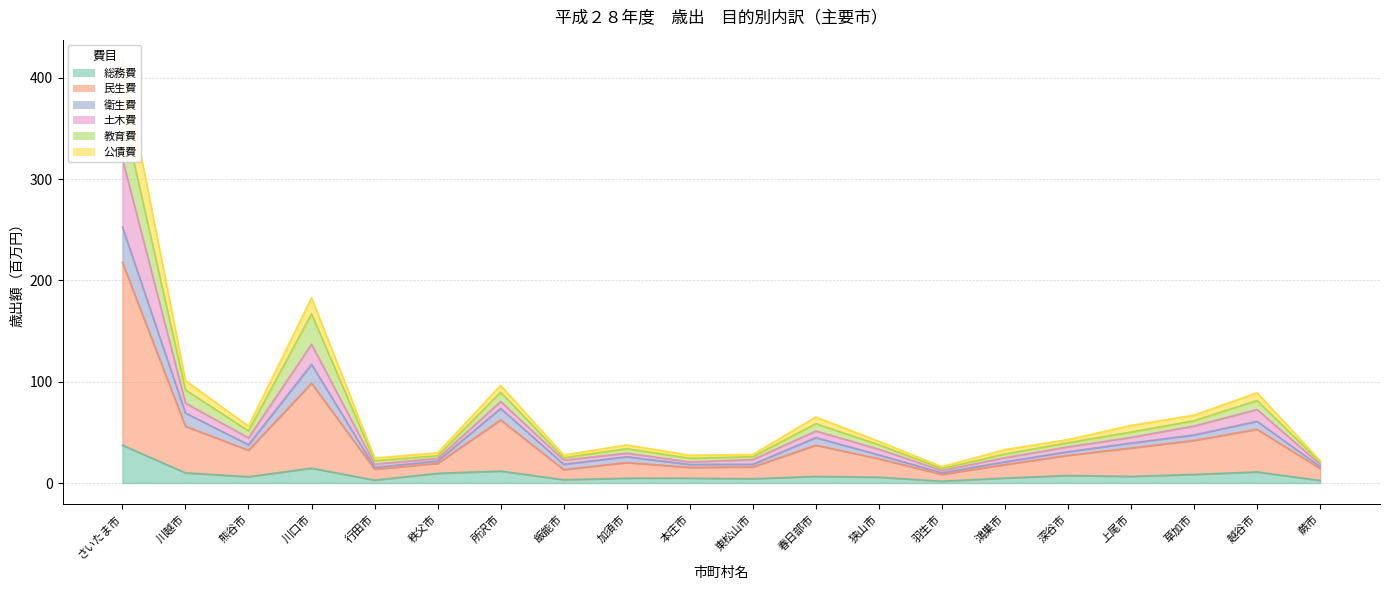

Which category has the highest value in the 民生費 series?

さいたま市